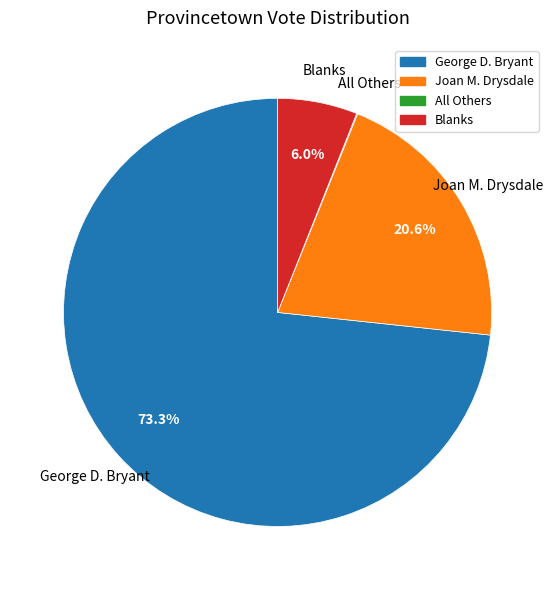

True or false: Blanks accounts for 11% of the total.

False